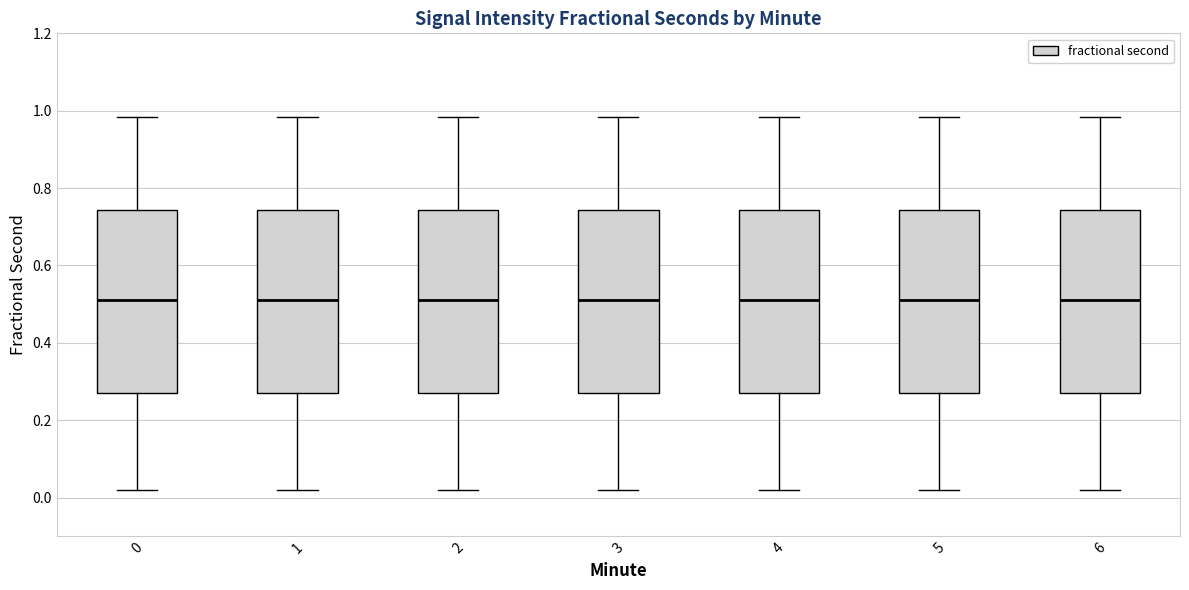

Reading left to right, transcribe this box plot: for each box, give where its median line is, the range the box spans, and where its two whiskers end, as read against the y-axis. The values are not printed on the chart, so give them approximately, as read against the axis.

0: median 0.52, box 0.28 to 0.74, whiskers 0.02 to 0.98
1: median 0.52, box 0.28 to 0.74, whiskers 0.02 to 0.98
2: median 0.52, box 0.28 to 0.74, whiskers 0.02 to 0.98
3: median 0.52, box 0.28 to 0.74, whiskers 0.02 to 0.98
4: median 0.52, box 0.28 to 0.74, whiskers 0.02 to 0.98
5: median 0.52, box 0.28 to 0.74, whiskers 0.02 to 0.98
6: median 0.52, box 0.28 to 0.74, whiskers 0.02 to 0.98